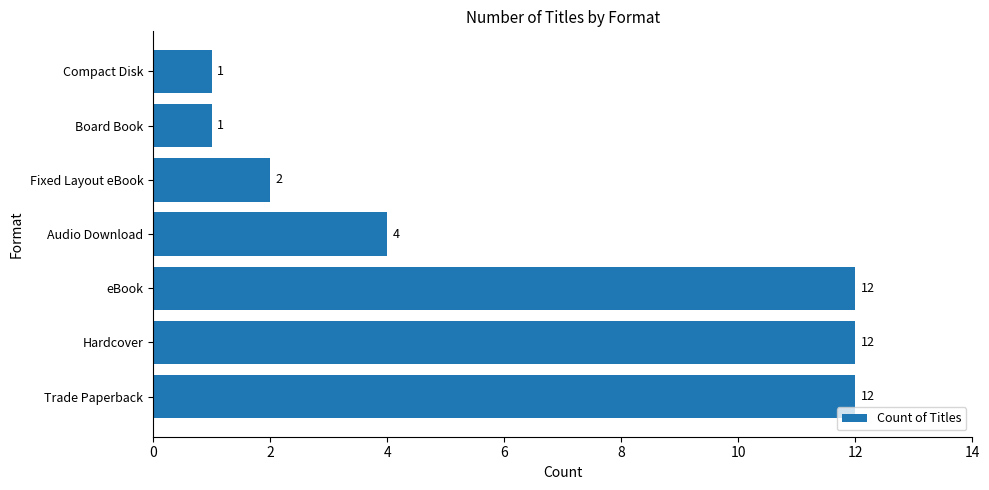

Are the bars grouped side by side (vs. stacked)?

No